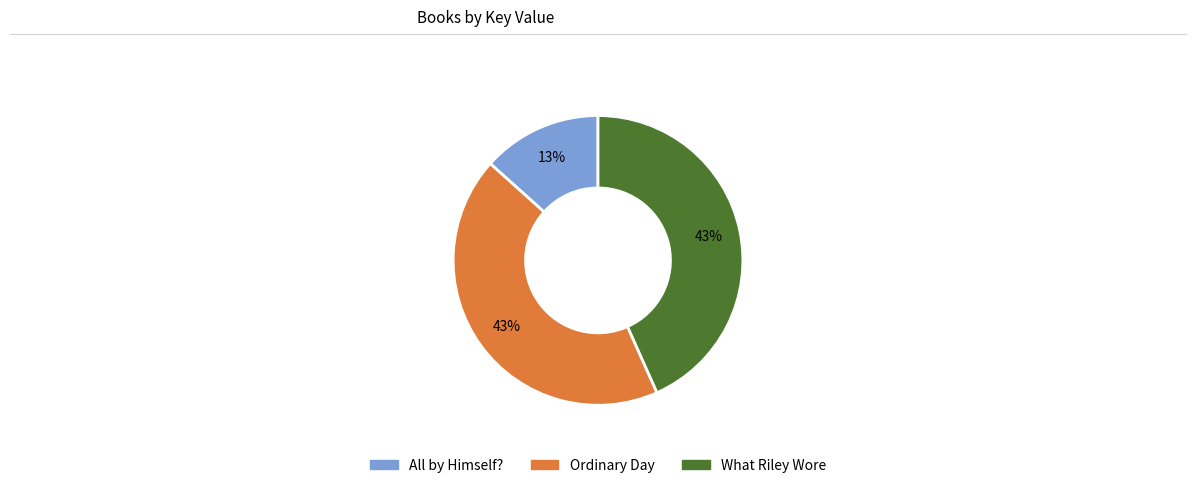

Is it true that Ordinary Day is 43% of the pie?

True